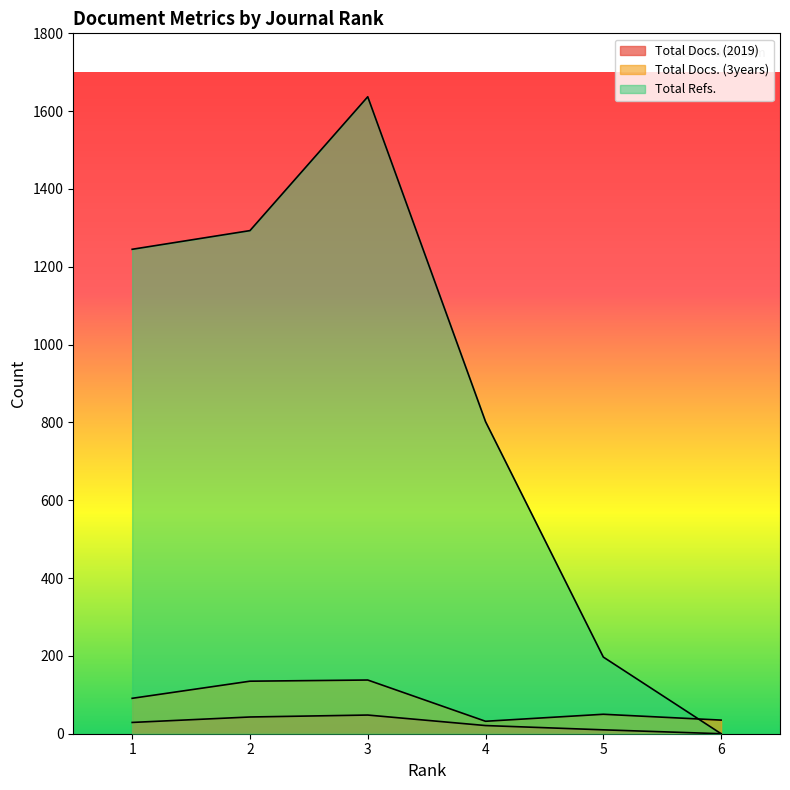

Where do Total Refs. and Total Docs. (3years) first cross each other?

5 and 6